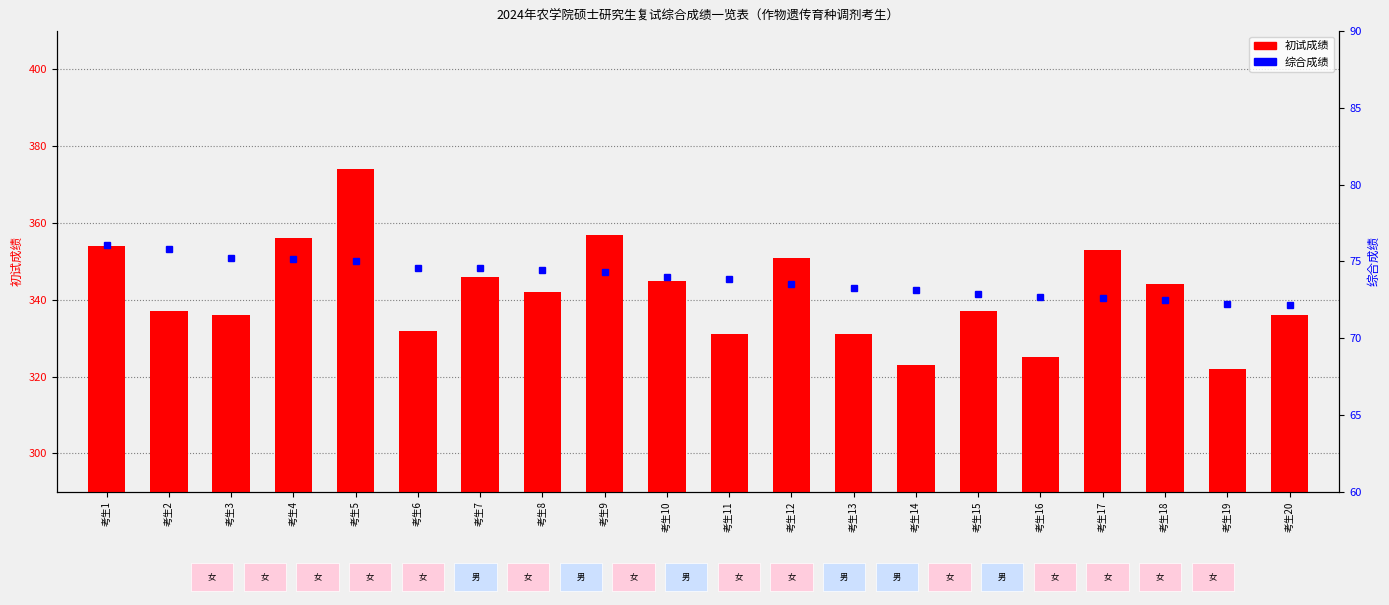

At how many categories does at least one series exceed 111?

20